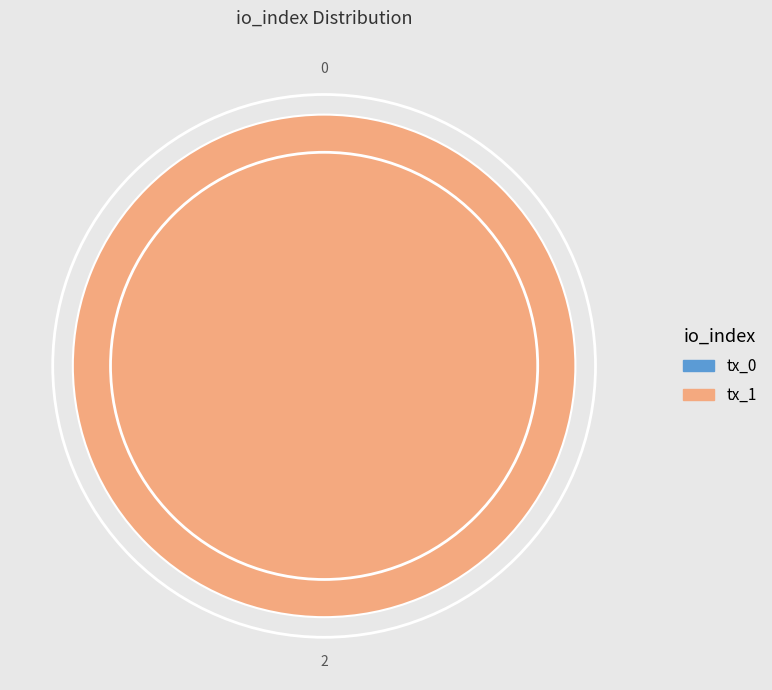

To the nearest percent, what percentage of the pie is tx_1?

100%